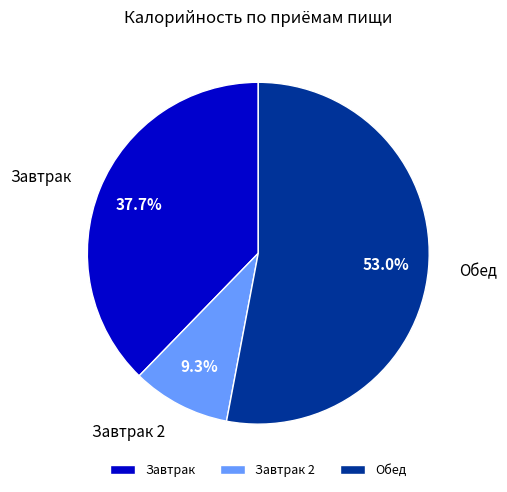

Which slice is the largest?

Обед